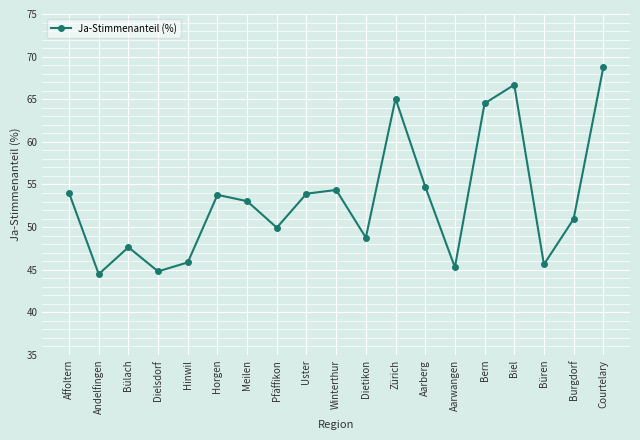

Which category has the lowest value across all series?

Andelfingen